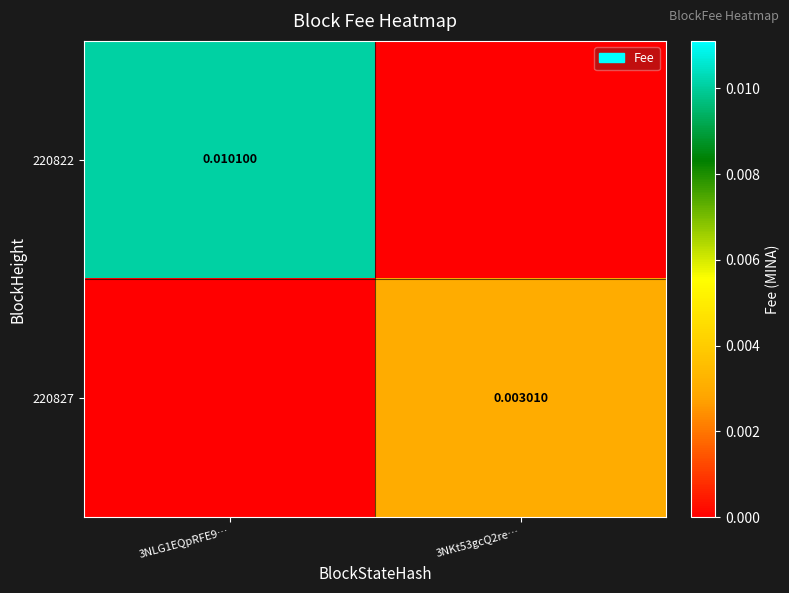

The 220822 series shows 0.0 at 3NKt53gcQ2re…. True or false?

True